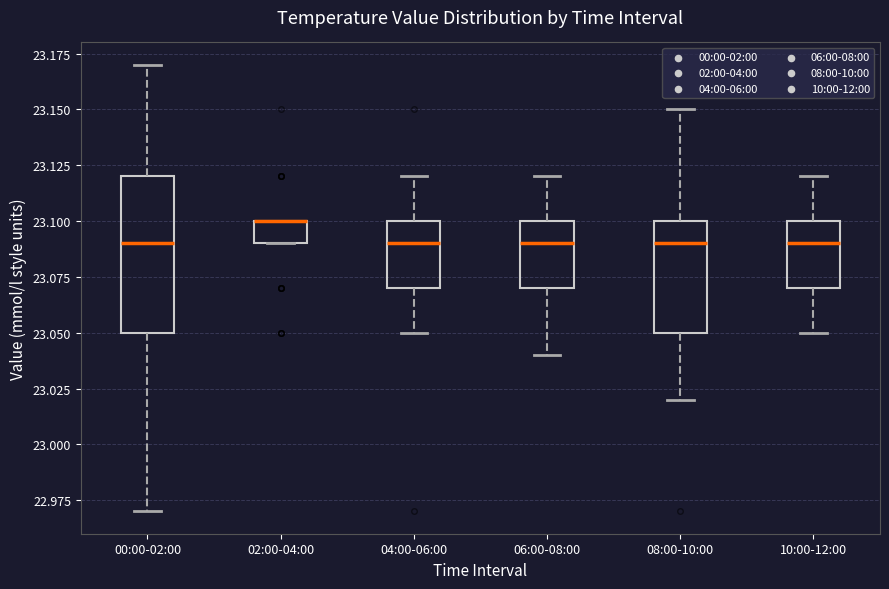

Which box is the tallest, from its lower edge to its upper edge?

00:00-02:00